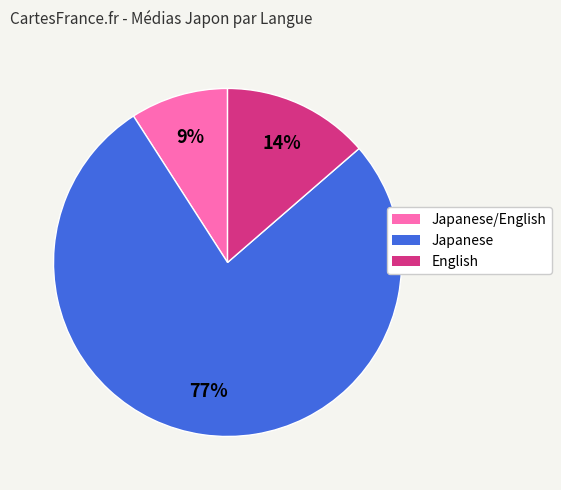

Which has a higher value, English or Japanese?

Japanese